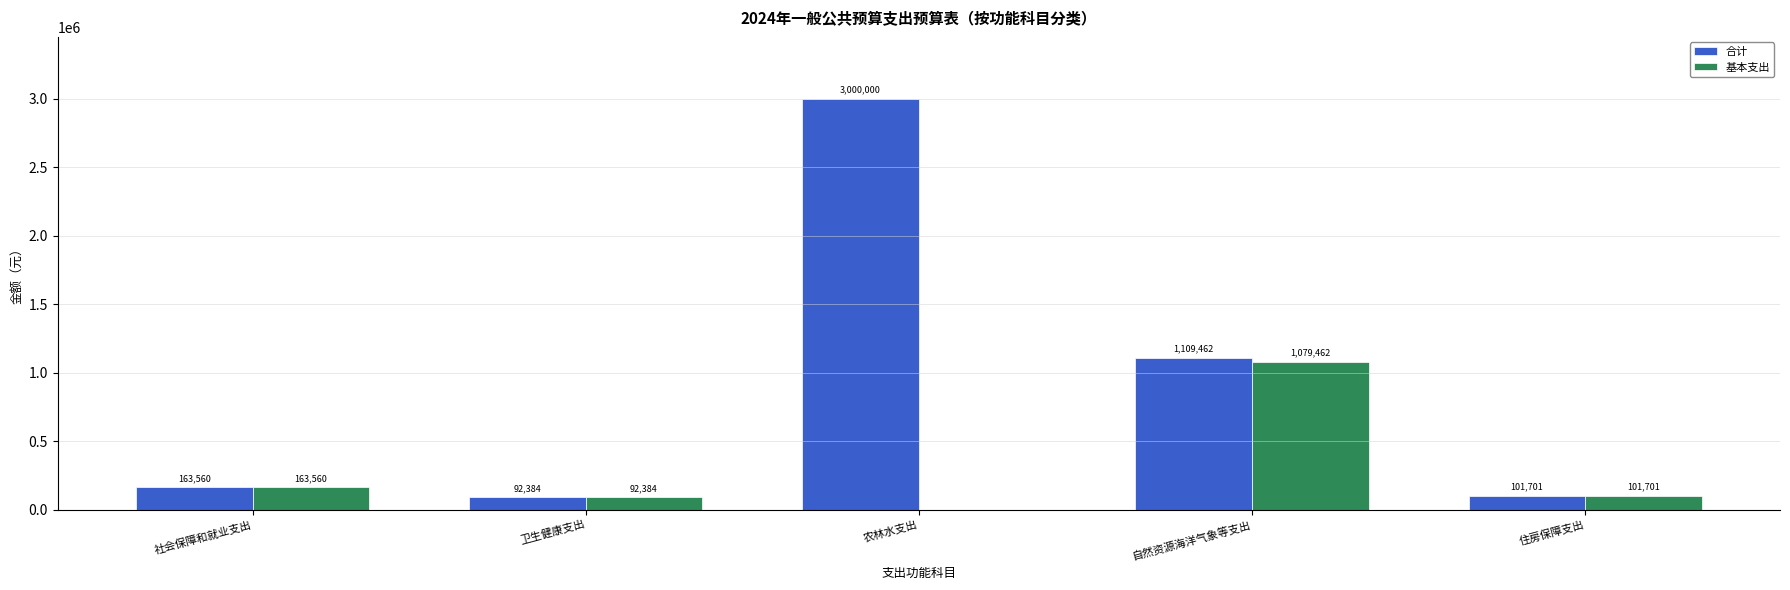

Is the value of 合计 at 住房保障支出 greater than the value of 基本支出 at 卫生健康支出?

Yes